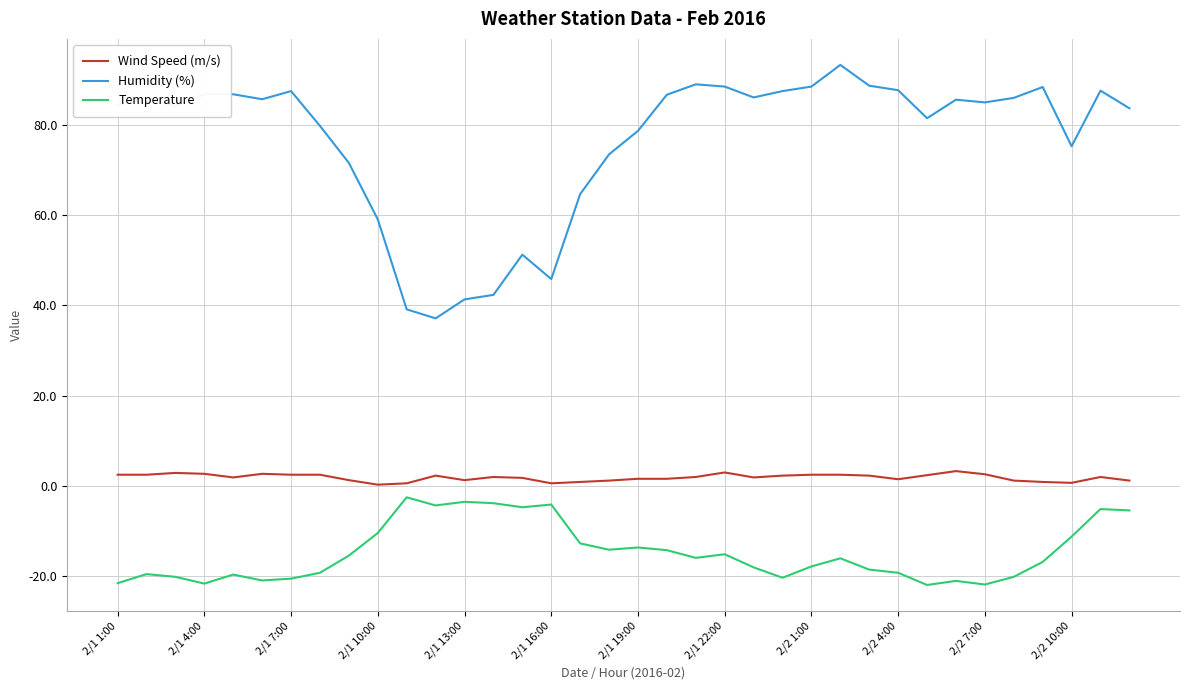

Rank the series by their average value, from highest to lowest.

Humidity (%), Wind Speed (m/s), Temperature